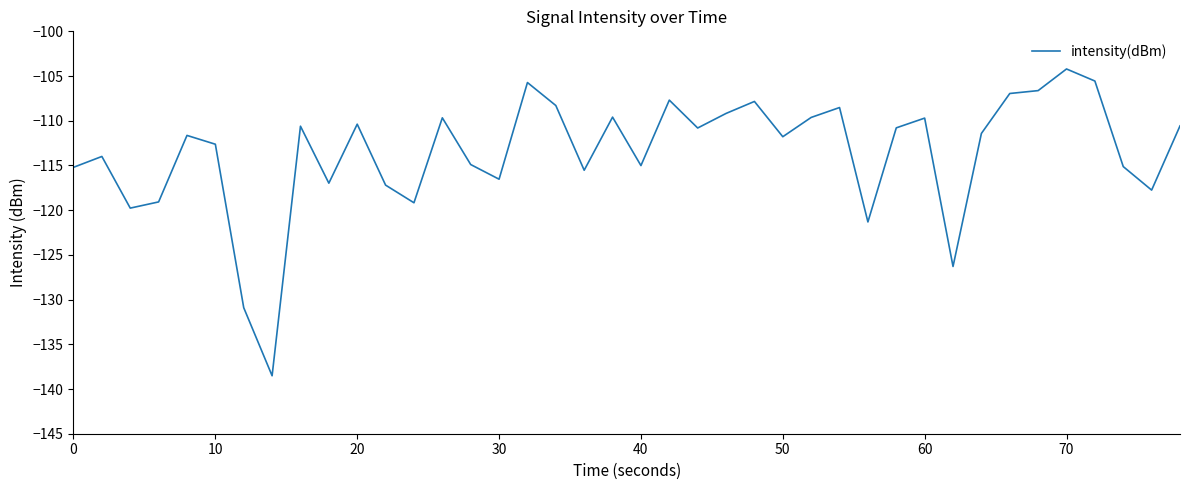

What is the maximum value shown in the chart?

-104.2